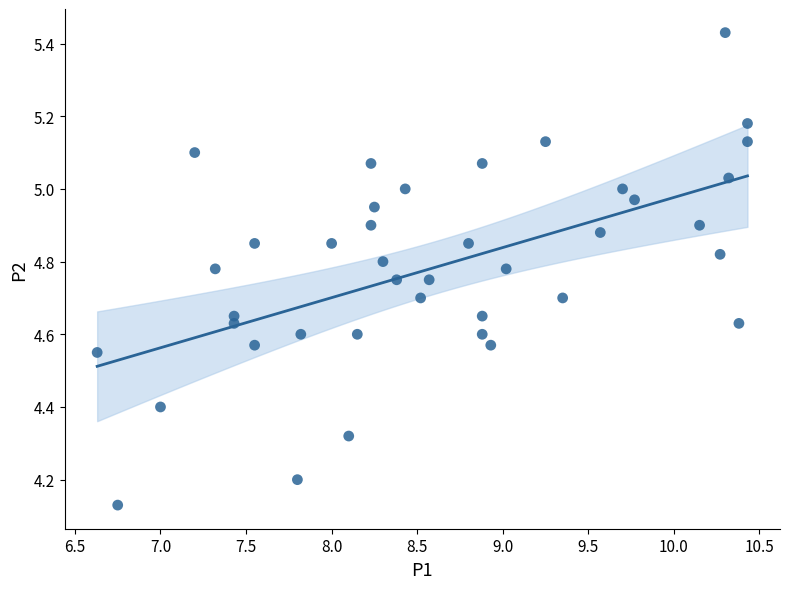

What is the range of X values (max minus min)?

3.8